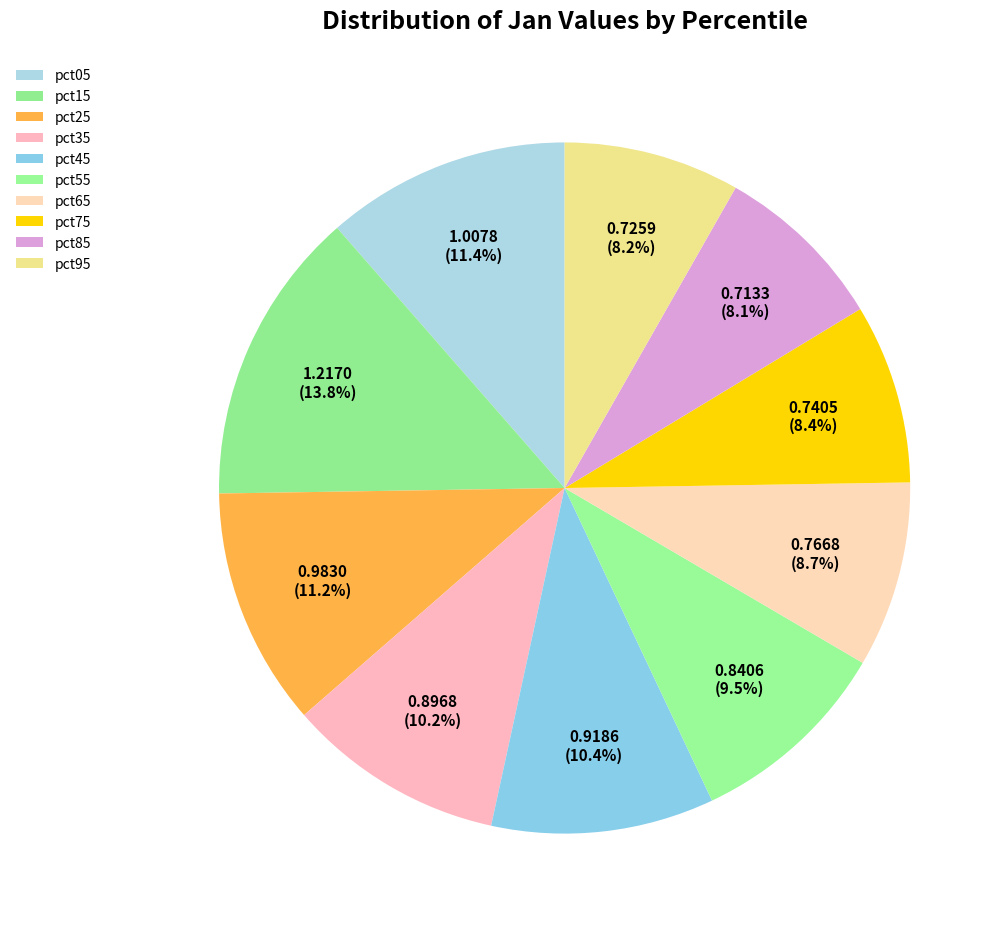

What is the total percentage of pct15 and pct35?

24.0%